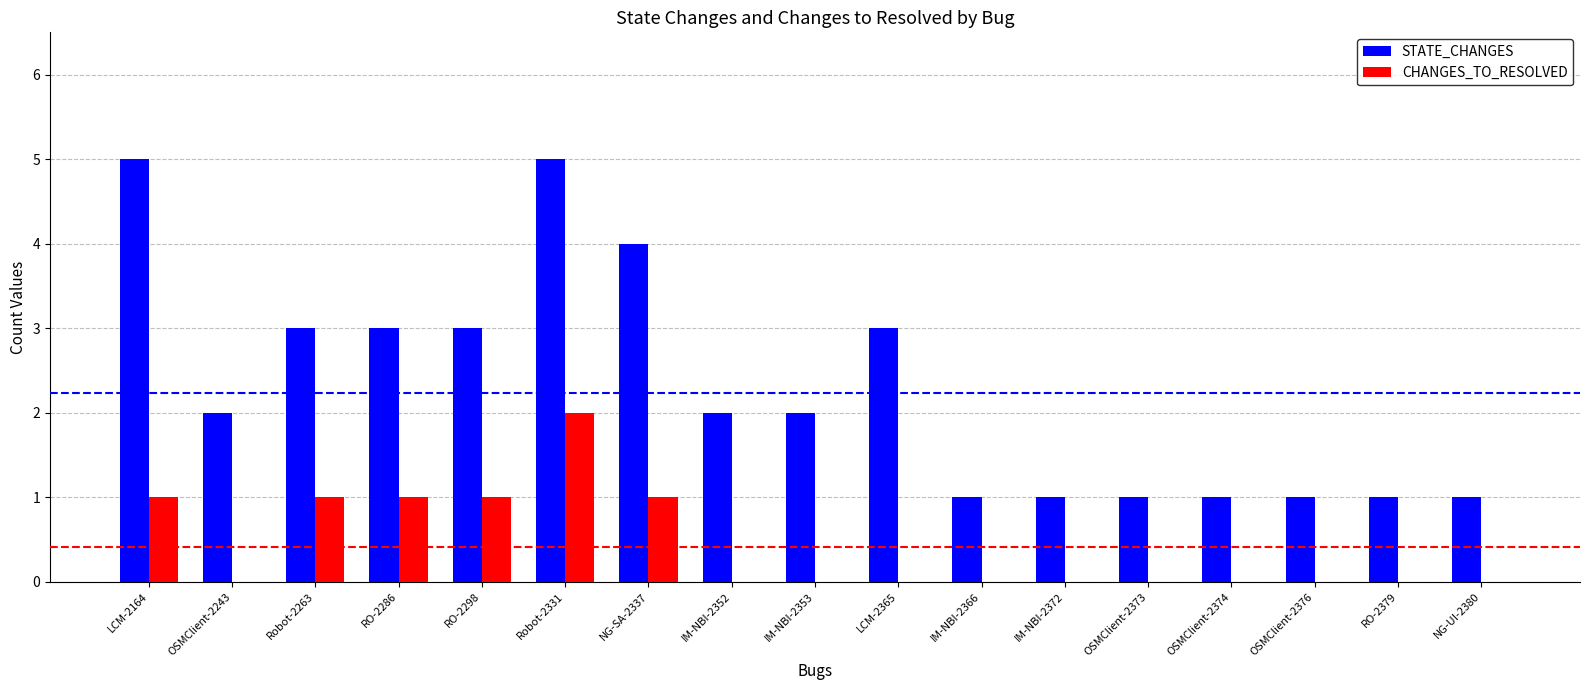

Reading left to right, extract all data points from this chart.

STATE_CHANGES: LCM-2164=5	OSMClient-2243=2	Robot-2263=3	RO-2286=3	RO-2298=3	Robot-2331=5	NG-SA-2337=4	IM-NBI-2352=2	IM-NBI-2353=2	LCM-2365=3	IM-NBI-2366=1	IM-NBI-2372=1	OSMClient-2373=1	OSMClient-2374=1	OSMClient-2376=1	RO-2379=1	NG-UI-2380=1
CHANGES_TO_RESOLVED: LCM-2164=1	OSMClient-2243=0	Robot-2263=1	RO-2286=1	RO-2298=1	Robot-2331=2	NG-SA-2337=1	IM-NBI-2352=0	IM-NBI-2353=0	LCM-2365=0	IM-NBI-2366=0	IM-NBI-2372=0	OSMClient-2373=0	OSMClient-2374=0	OSMClient-2376=0	RO-2379=0	NG-UI-2380=0